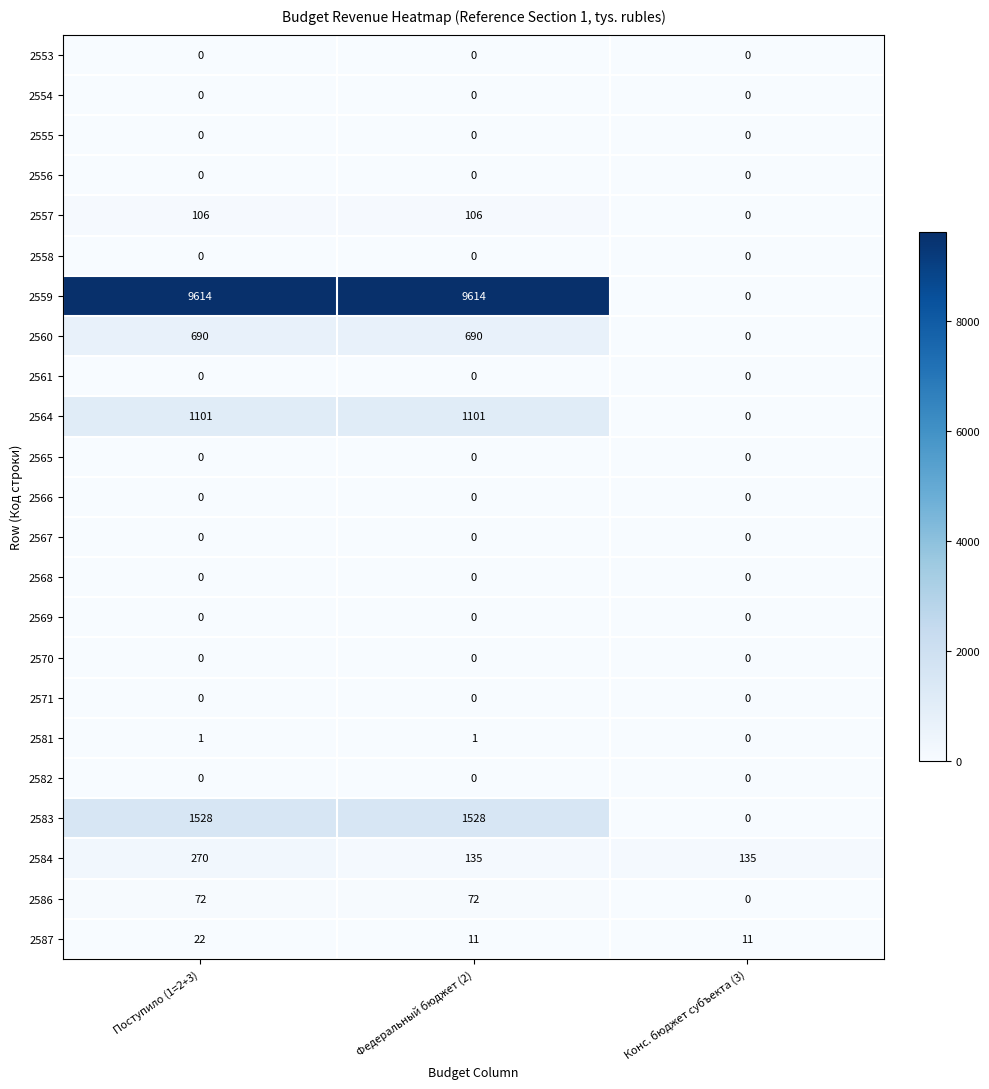

How many 2586 values are between 0 and 72?

3